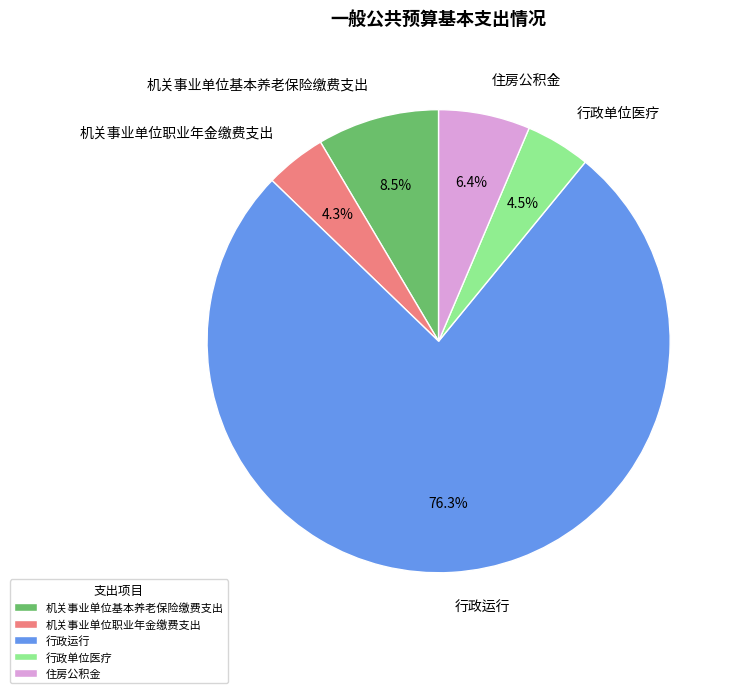

What is the largest slice in the pie chart?

行政运行